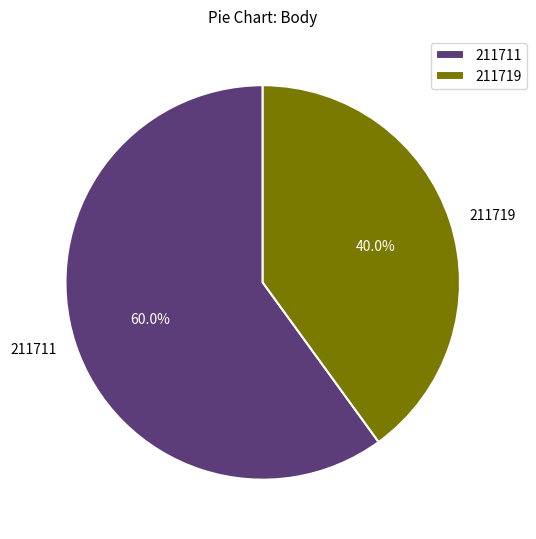

To the nearest percent, what is the combined percentage of 211711 and 211719?

100%